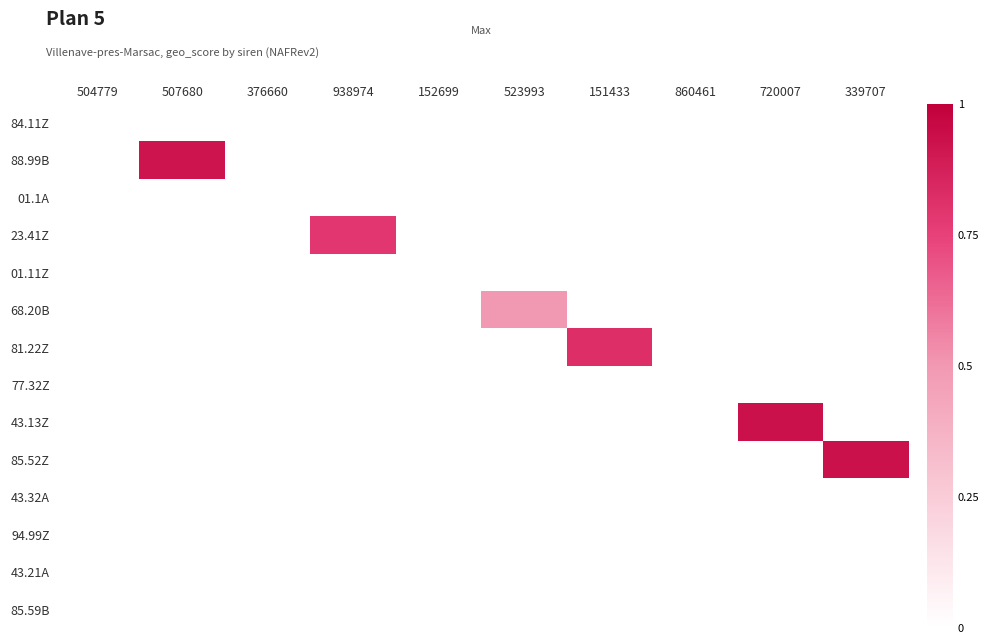

What is the difference between the highest and lowest values at 151433?

0.8